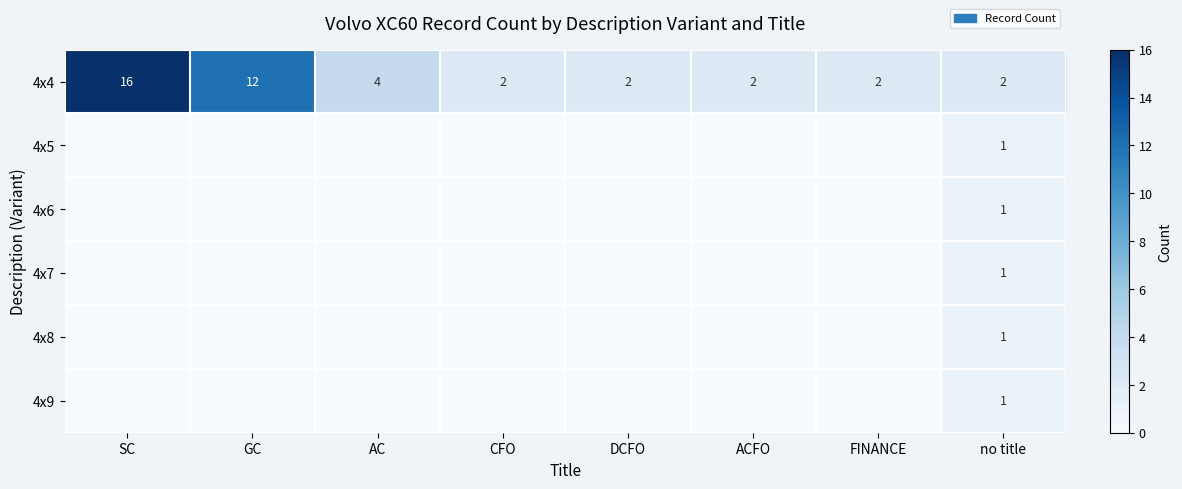

At which label is 4x4 closest to 9?

GC